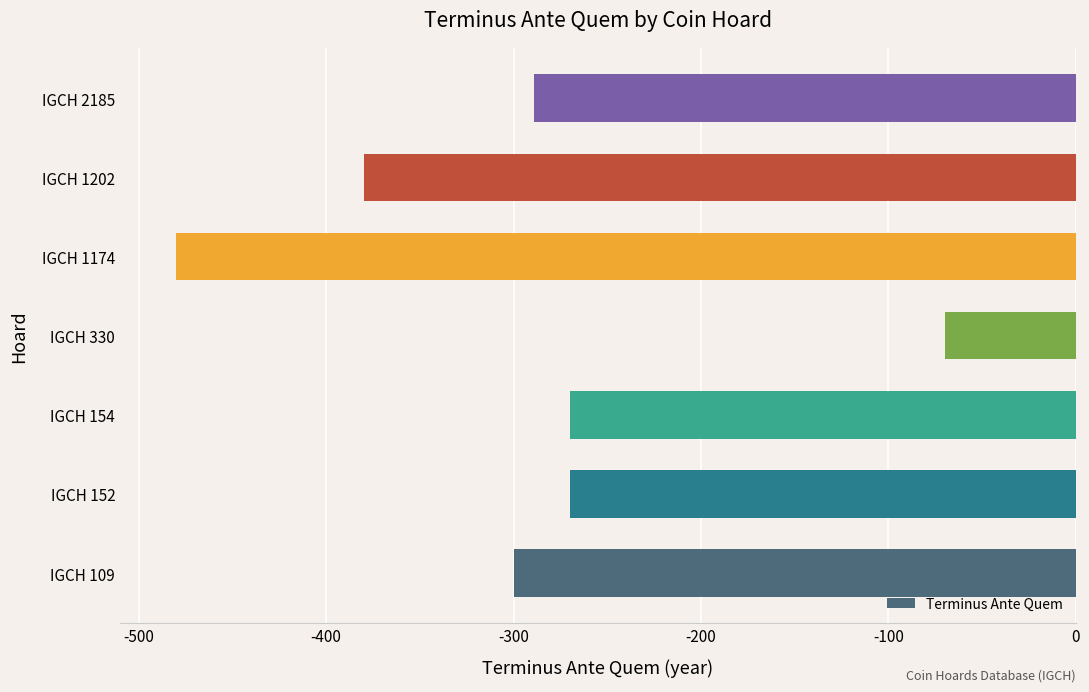

What is the sum of all values?

-2059